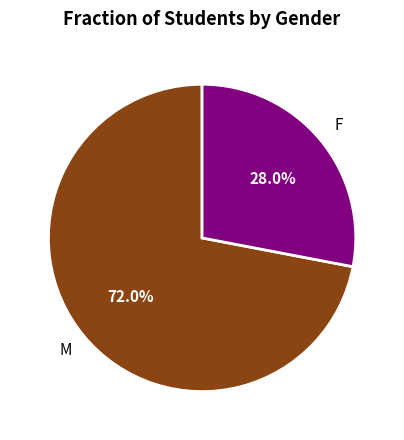

Is there any slice that represents more than half of the pie?

Yes